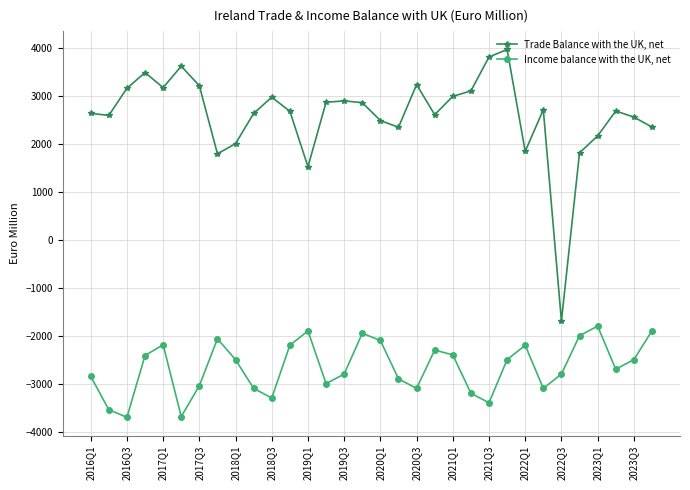

True or false: Trade Balance with the UK, net and Income balance with the UK, net cross at least once.

False